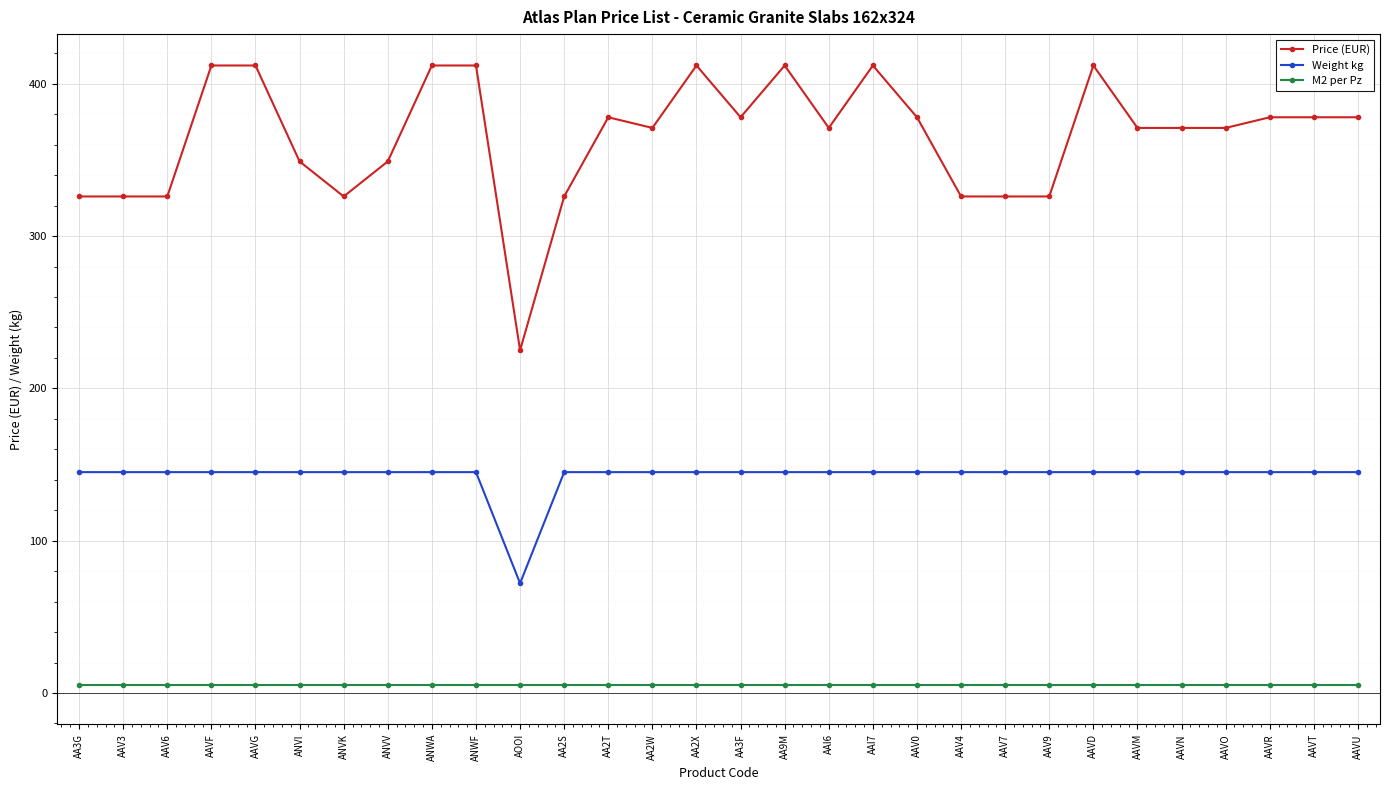

True or false: Price (EUR) has more than 2 interior local peaks.

True